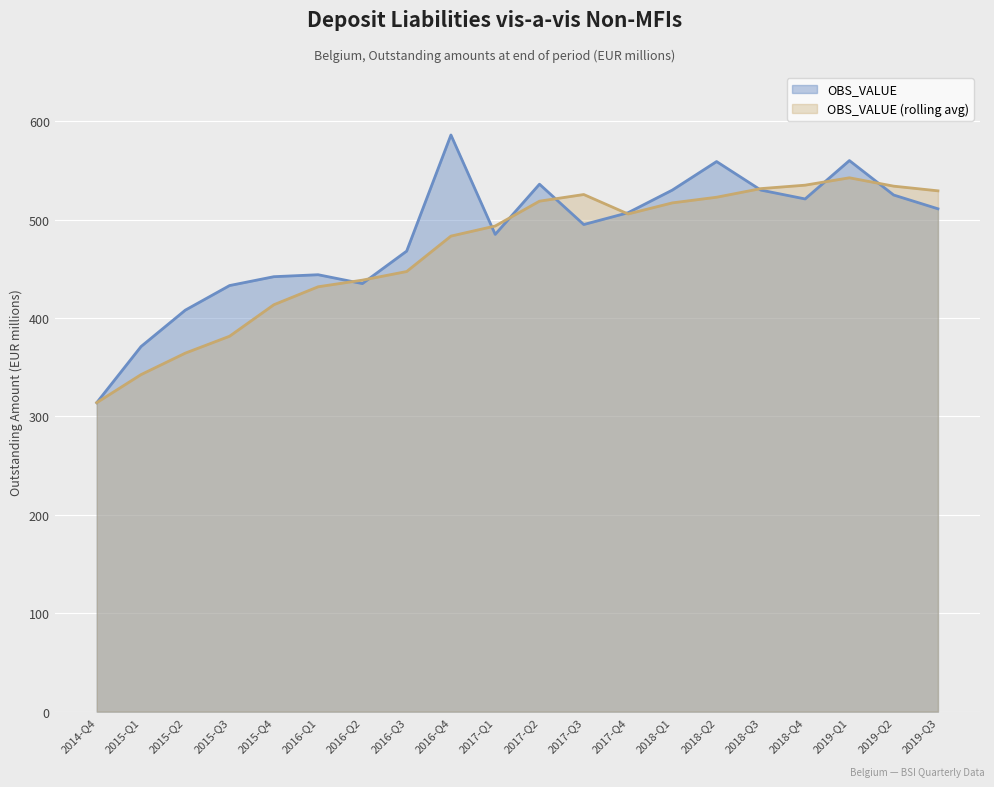

At which label does the data first exceed 507?

2016-Q4